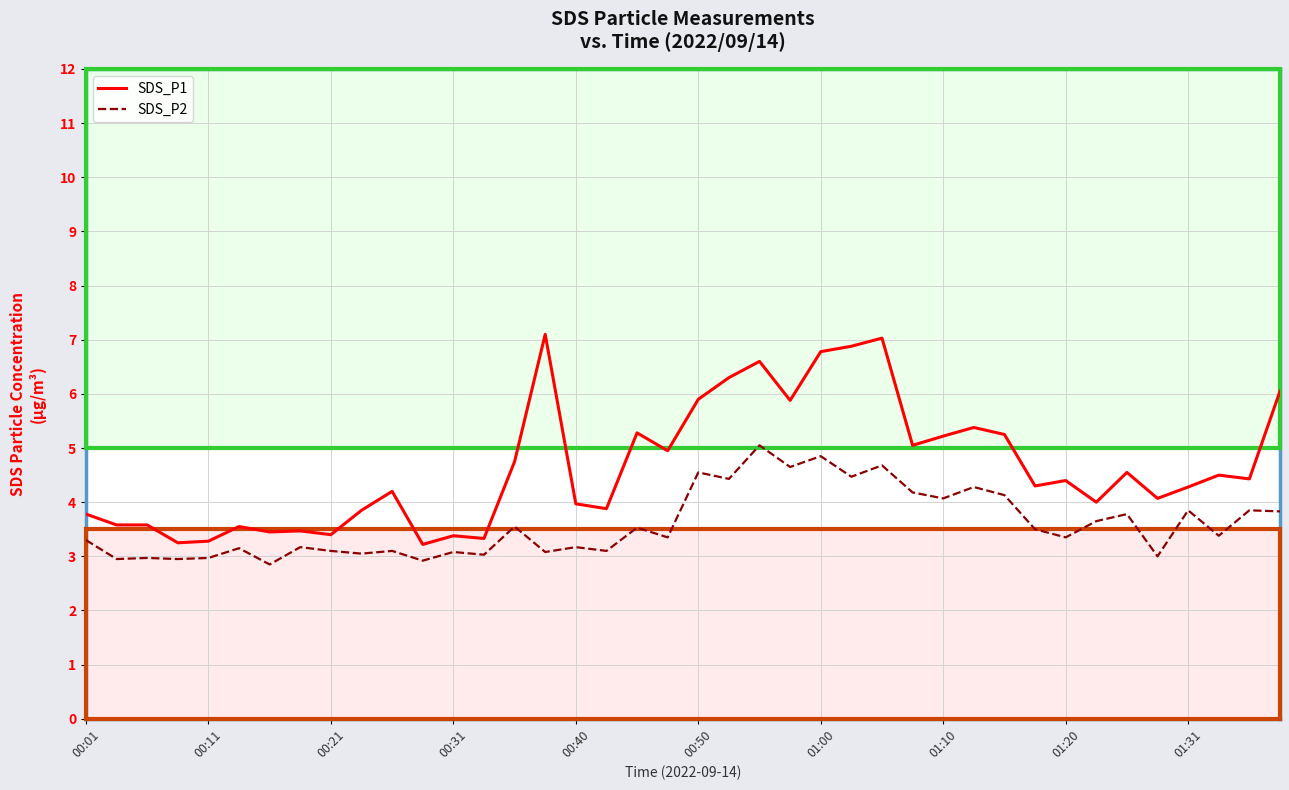

Rank the series by their maximum value, from lowest to highest.

SDS_P2, SDS_P1